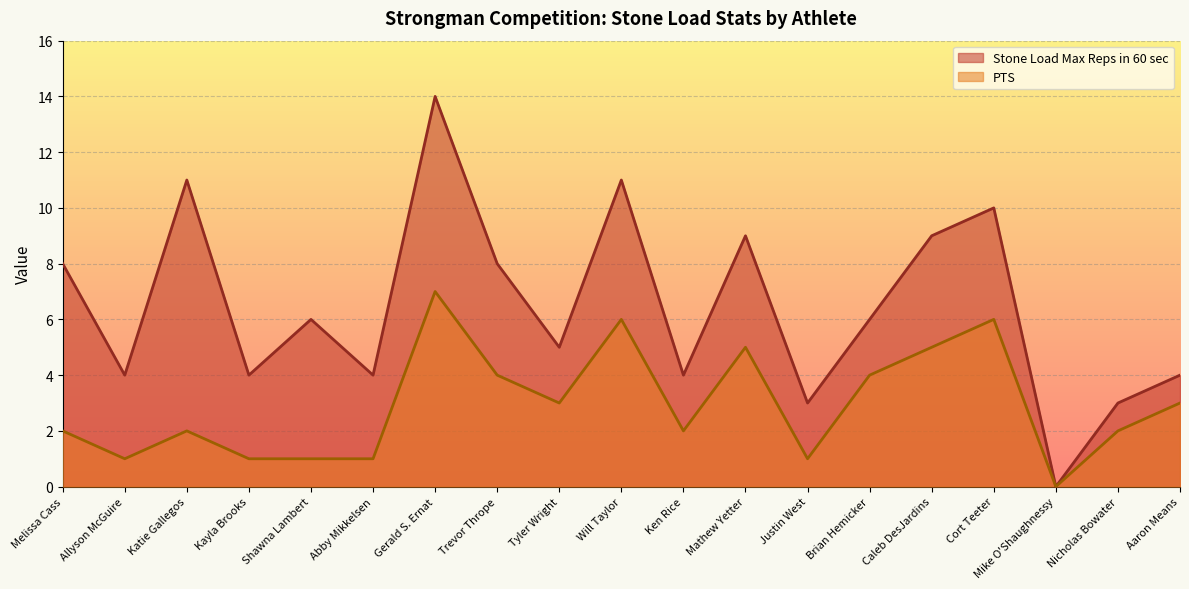

Reading left to right, list all the values displayed in this chart.

Stone Load Max Reps in 60 sec: Melissa Cass=8	Allyson McGuire=4	Katie Gallegos=11	Kayla Brooks=4	Shawna Lambert=6	Abby Mikkelsen=4	Gerald S. Ernat=14	Trevor Thrope=8	Tyler Wright=5	Will Taylor=11	Ken Rice=4	Mathew Yetter=9	Justin West=3	Brian Hemicker=6	Caleb DesJardins=9	Cort Teeter=10	Mike O'Shaughnessy=0	Nicholas Bowater=3	Aaron Means=4
PTS: Melissa Cass=2	Allyson McGuire=1	Katie Gallegos=2	Kayla Brooks=1	Shawna Lambert=1	Abby Mikkelsen=1	Gerald S. Ernat=7	Trevor Thrope=4	Tyler Wright=3	Will Taylor=6	Ken Rice=2	Mathew Yetter=5	Justin West=1	Brian Hemicker=4	Caleb DesJardins=5	Cort Teeter=6	Mike O'Shaughnessy=0	Nicholas Bowater=2	Aaron Means=3